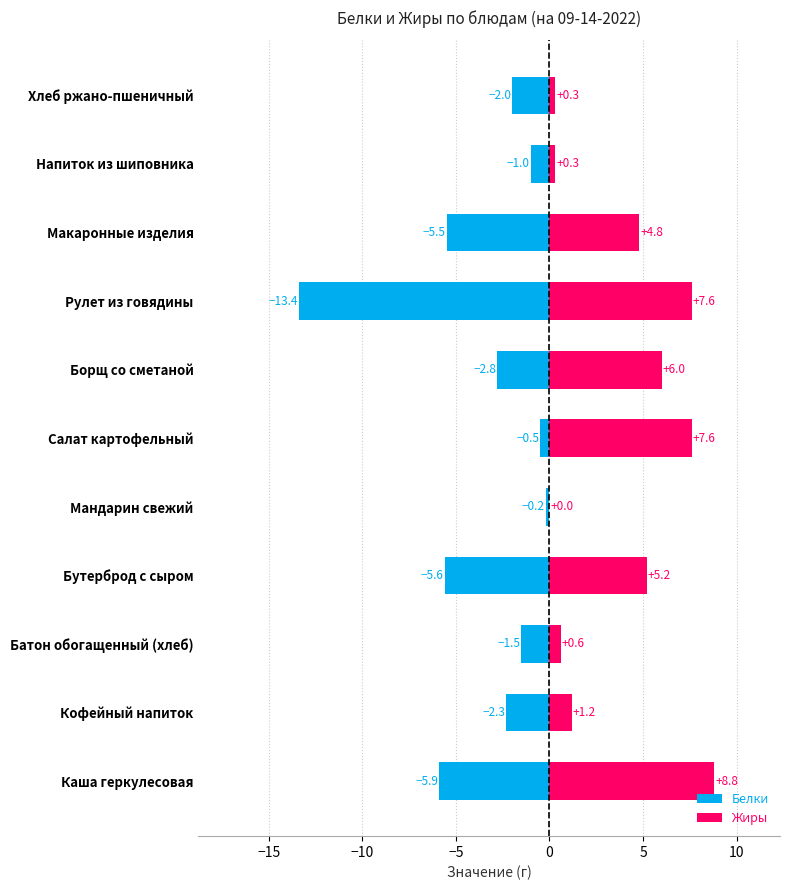

What is the smallest value displayed?

-13.4